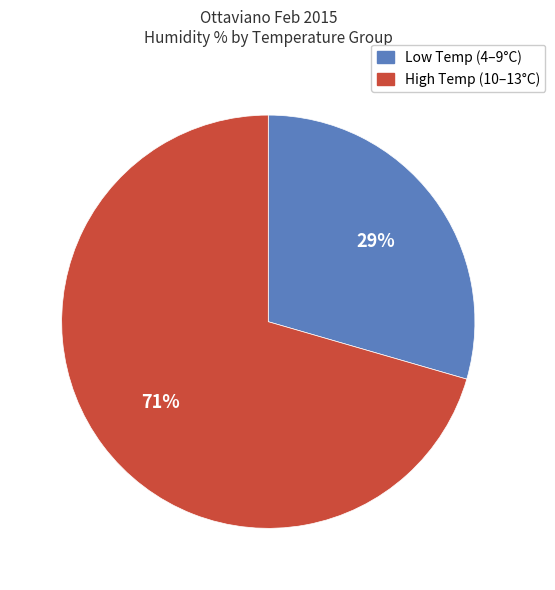

How many segments does this pie chart have?

2